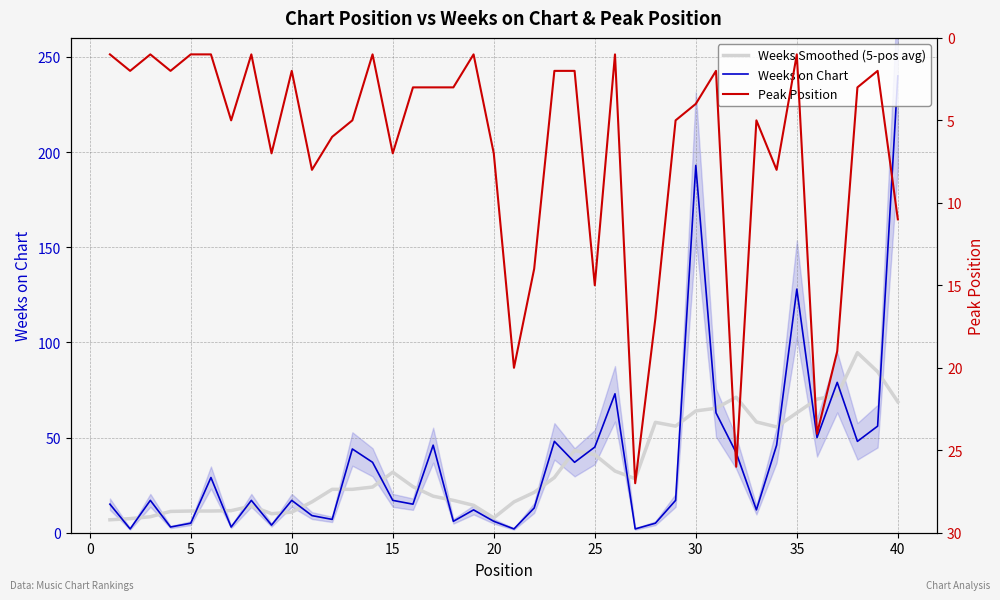

Between 0 and 24, which is larger?

24